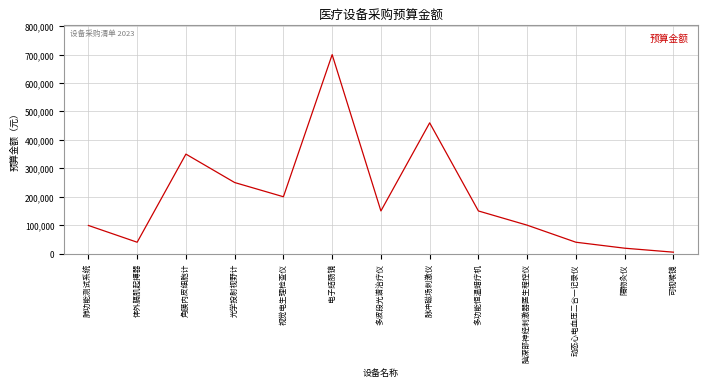

What is the minimum value shown in the chart?

5000